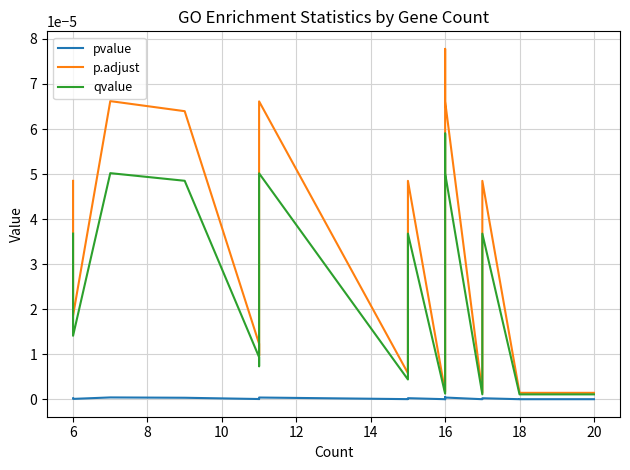

How many lines are shown in the chart?

3